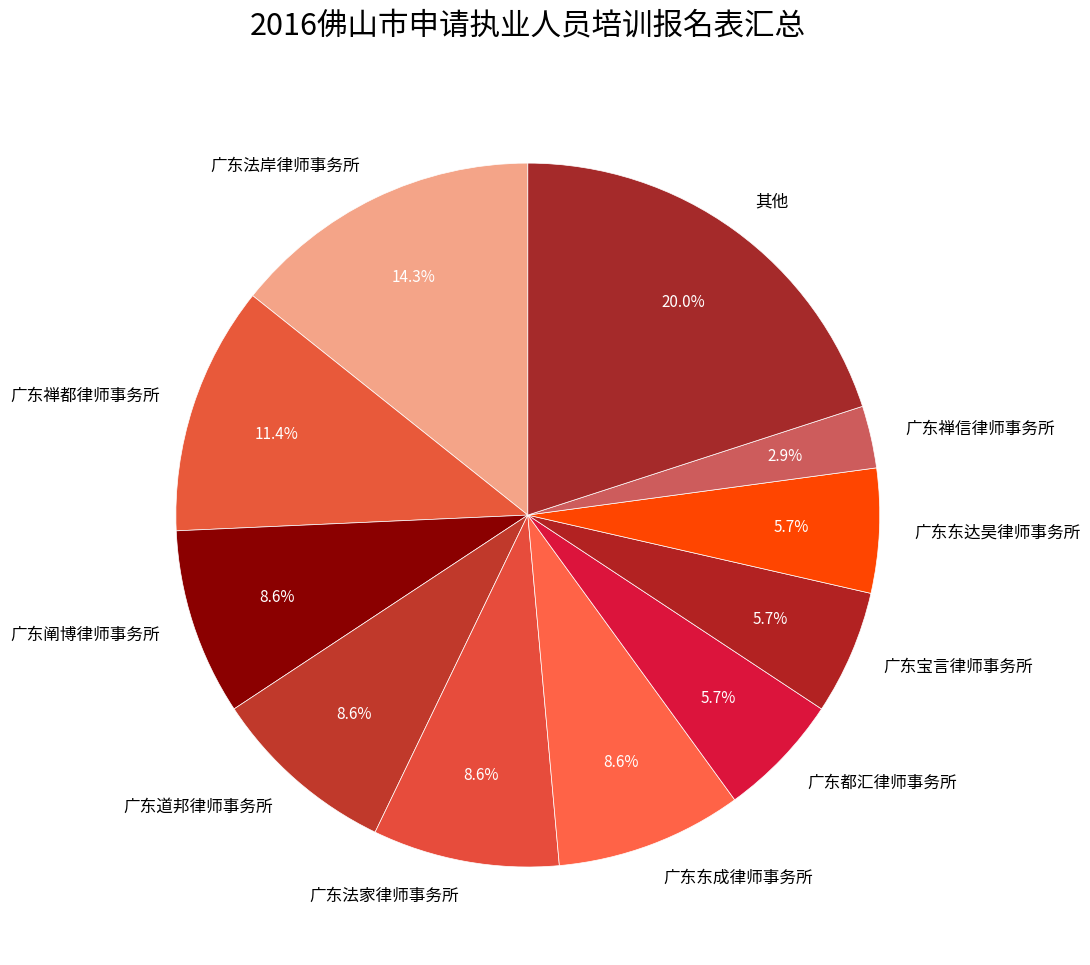

How many slices are in this pie chart?

11